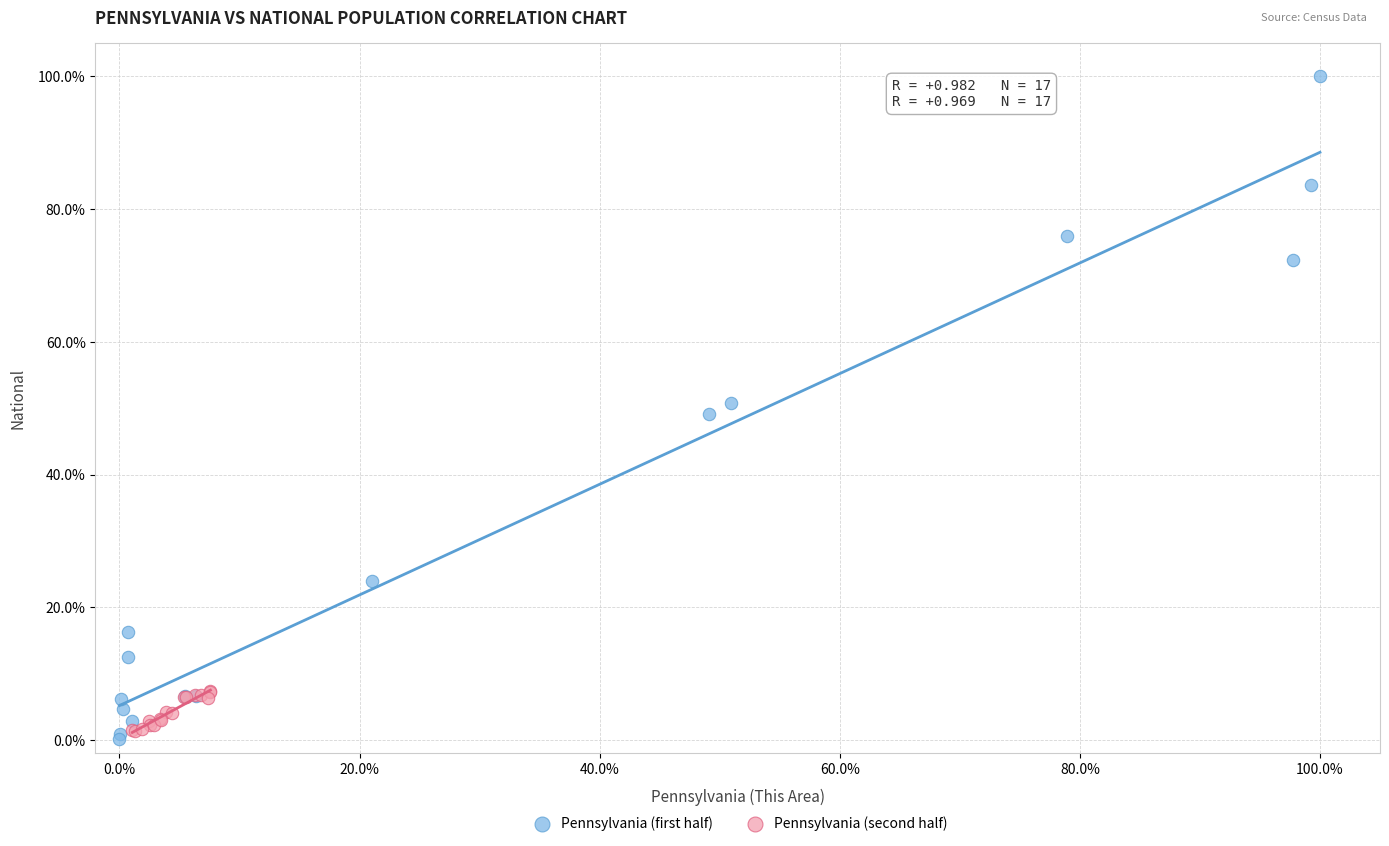

Which series has the widest spread of Y values?

Pennsylvania (first half)